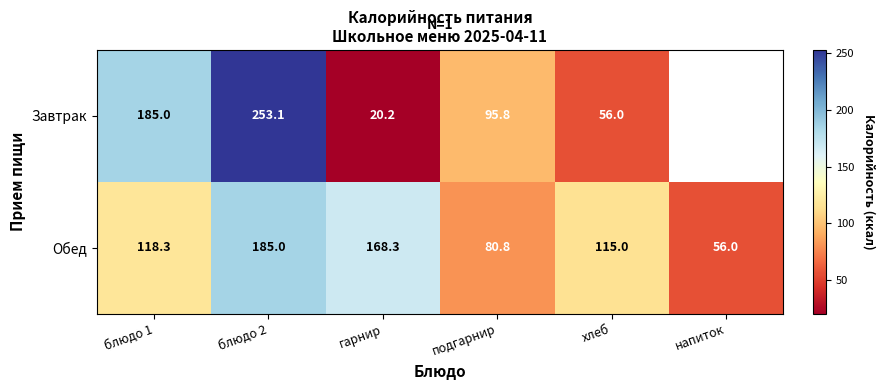

What is the spread (max minus min) of values at подгарнир?

15.0